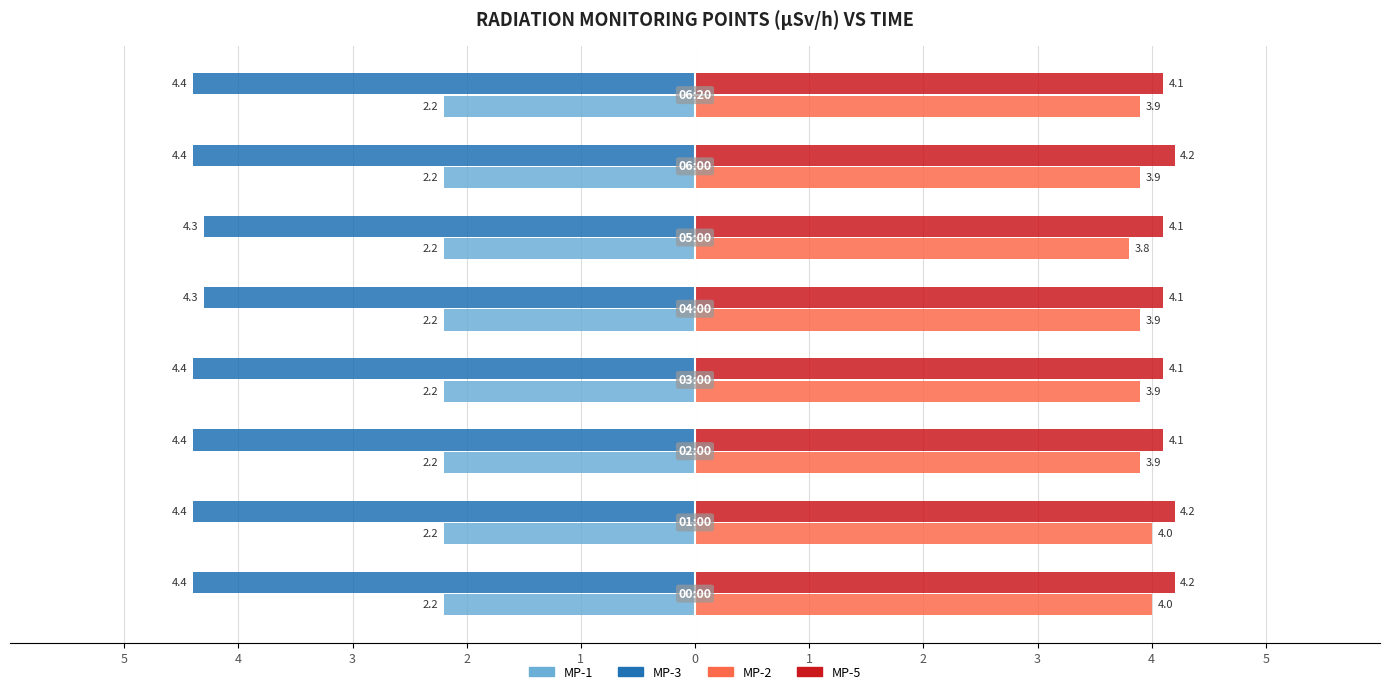

Which series has the largest range (max minus min)?

MP-2